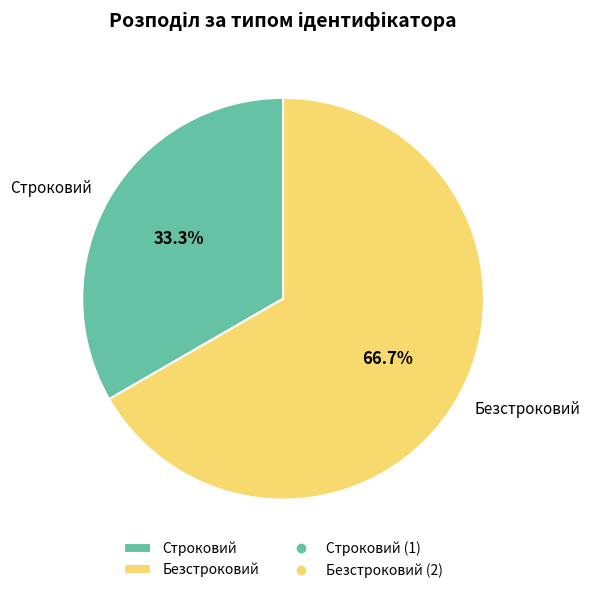

Which slice is the largest?

Безстроковий